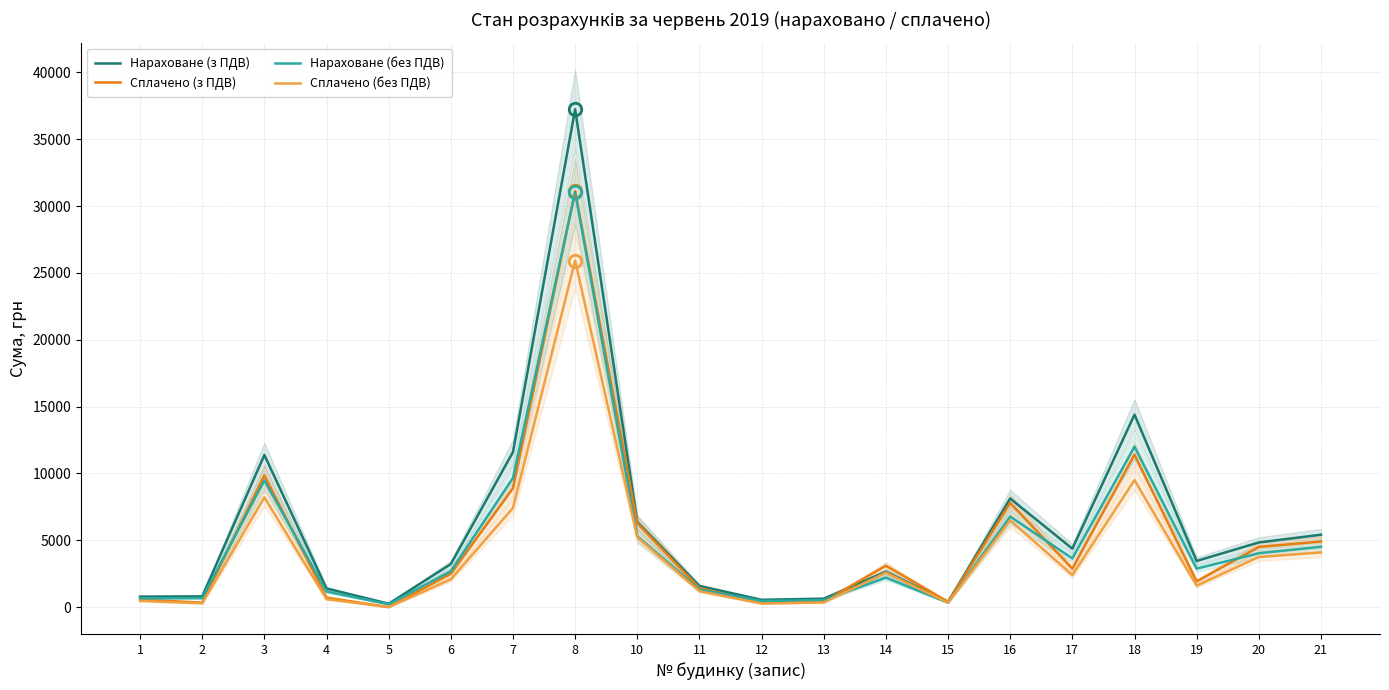

Reading right to left, what are all the values shown in this chart?

Нараховане (з ПДВ): 21=5414.4	20=4836.6	19=3452.9	18=14396.6	17=4370.7	16=8121.1	15=395.5	14=2644.1	13=632.0	12=545.7	11=1579.1	10=6367.1	8=37239.7	7=11598.8	6=3221.4	5=253.9	4=1393.9	3=11377.6	2=803.3	1=783.6
Сплачено (з ПДВ): 21=4905.1	20=4502.2	19=1920.6	18=11399.8	17=2876.8	16=7790.2	15=398.3	14=3095.5	13=417.0	12=317.6	11=1428.2	10=6274.2	8=31112.8	7=8903.8	6=2492.4	5=0.0	4=713.2	3=9859.4	2=338.0	1=556.1
Нараховане (без ПДВ): 21=4512.0	20=4030.5	19=2877.4	18=11997.2	17=3642.3	16=6767.6	15=329.6	14=2203.4	13=526.7	12=454.8	11=1315.9	10=5305.9	8=31033.1	7=9665.7	6=2684.5	5=211.6	4=1161.6	3=9481.3	2=669.5	1=653.0
Сплачено (без ПДВ): 21=4087.6	20=3751.8	19=1600.5	18=9499.8	17=2397.3	16=6491.9	15=331.9	14=2579.6	13=347.5	12=264.6	11=1190.2	10=5228.5	8=25927.4	7=7419.8	6=2077.0	5=0.0	4=594.4	3=8216.1	2=281.7	1=463.4